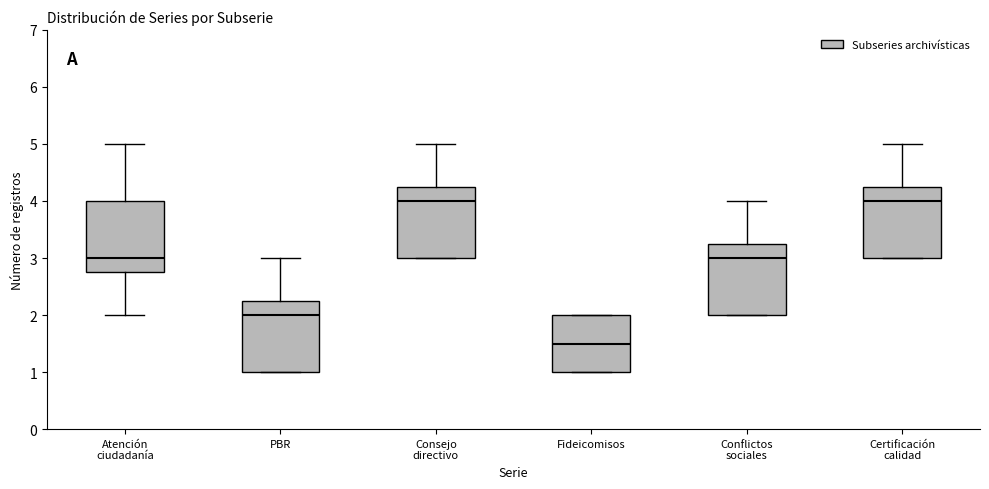

Where is the upper edge of the box for Consejo directivo on the y-axis? The values are not printed on the chart, so give them approximately, as read against the axis.

4.3